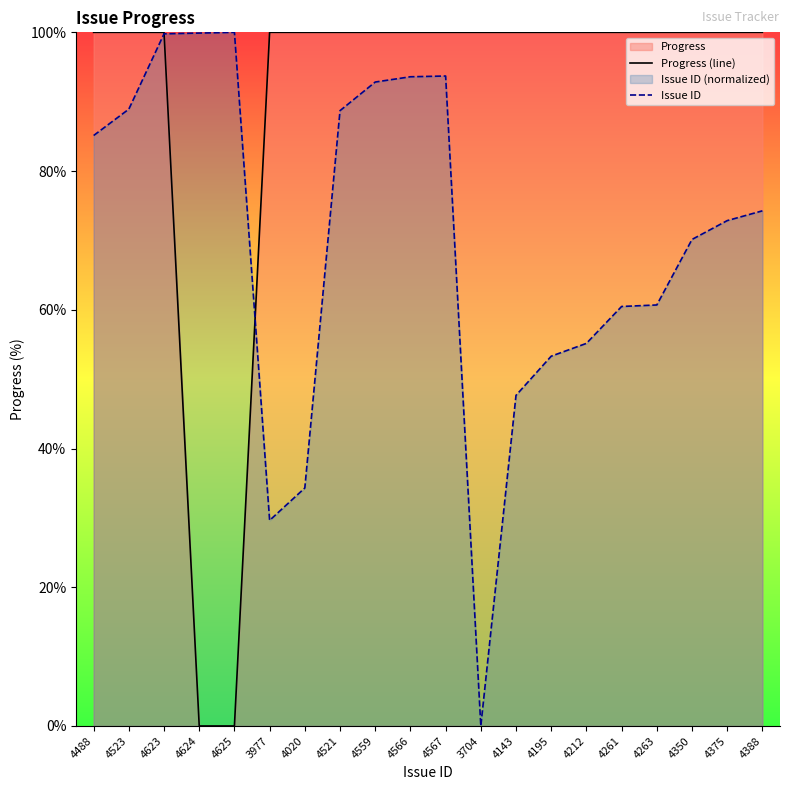

Reading right to left, transcribe all the data shown in this chart.

Progress (line): 100.0	100.0	100.0	100.0	100.0	100.0	100.0	100.0	100.0	100.0	100.0	100.0	100.0	100.0	100.0	0.0	0.0	100.0	100.0	100.0
Issue ID: 74.3	72.9	70.1	60.7	60.5	55.2	53.3	47.7	0.0	93.7	93.6	92.8	88.7	34.3	29.6	100.0	99.9	99.8	88.9	85.1